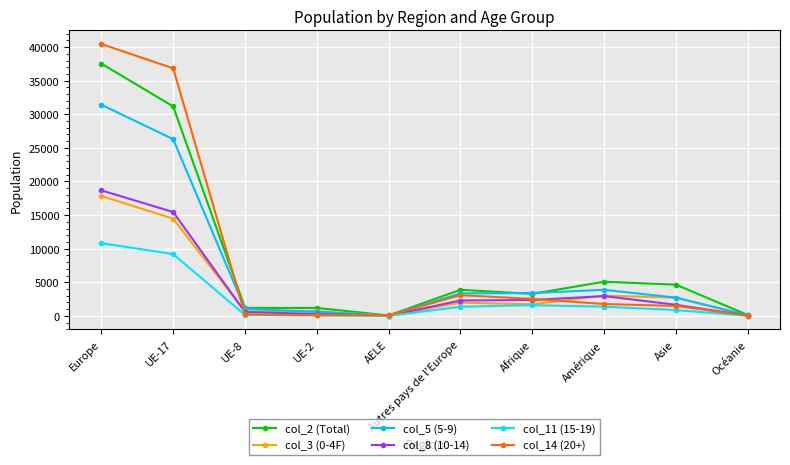

The value of col_8 (10-14) at Amérique is 2951. True or false?

True